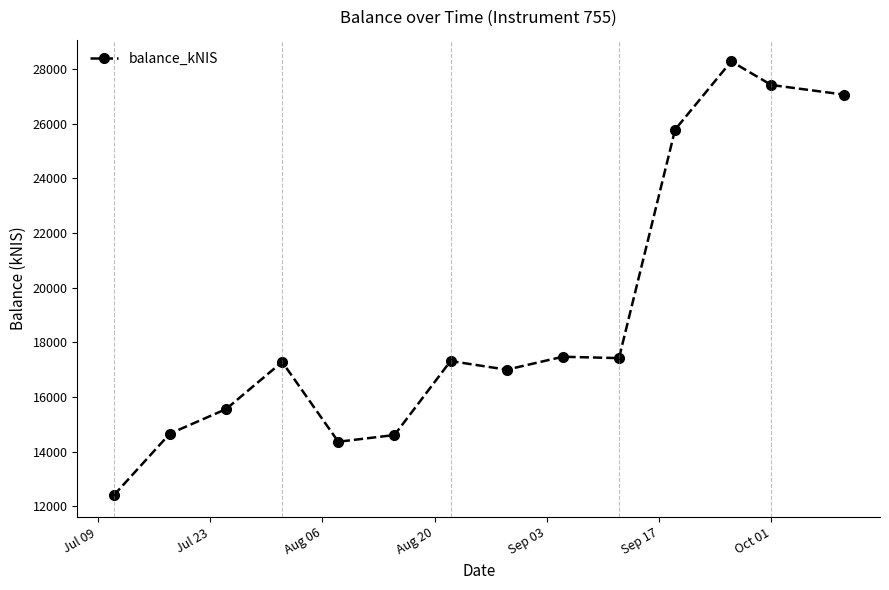

What is the smallest value displayed?

12398.8